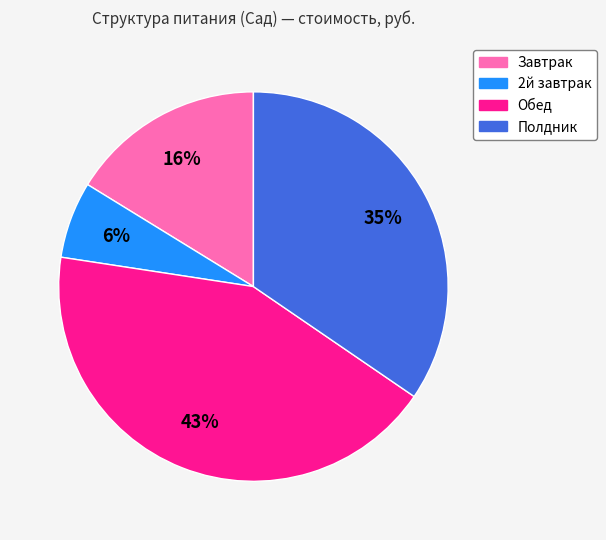

What percentage is the Полдник slice, to the nearest percent?

35%